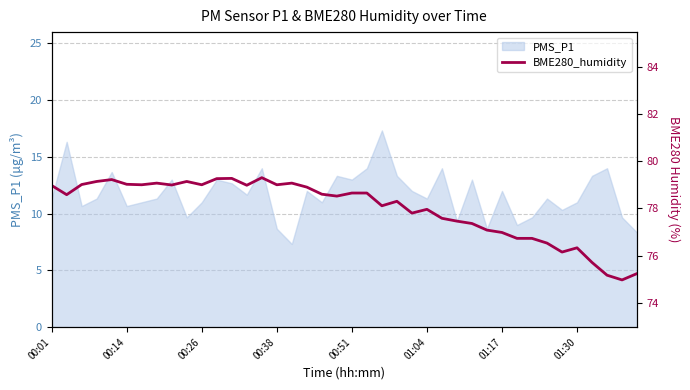

What is the maximum value shown in the chart?

79.3